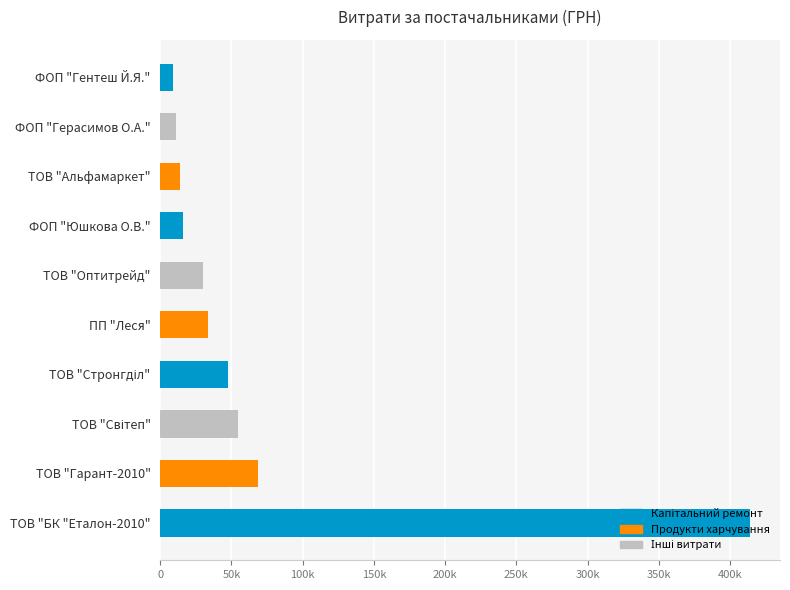

What is the difference between the maximum and minimum values?

405309.2